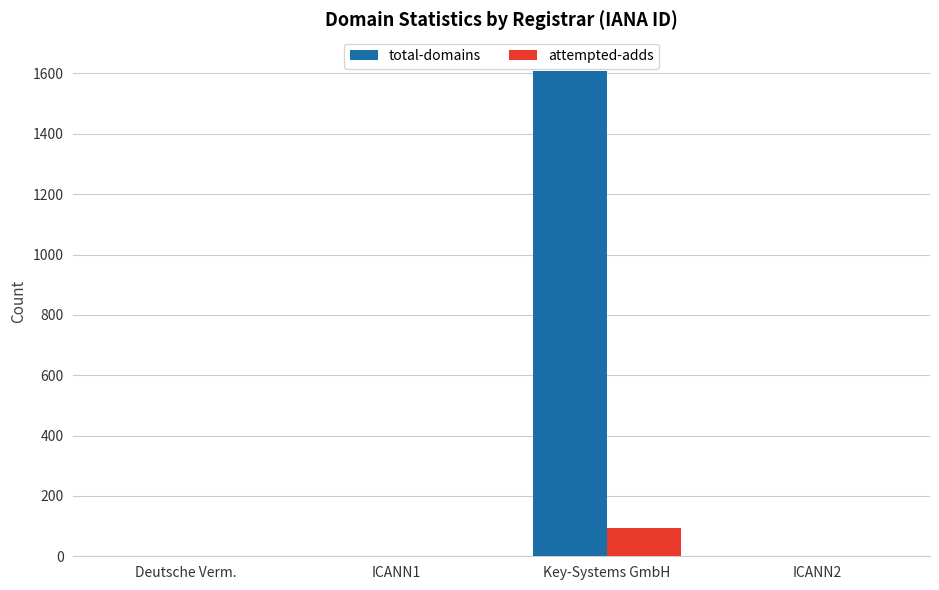

What is the sum of all attempted-adds values?

93